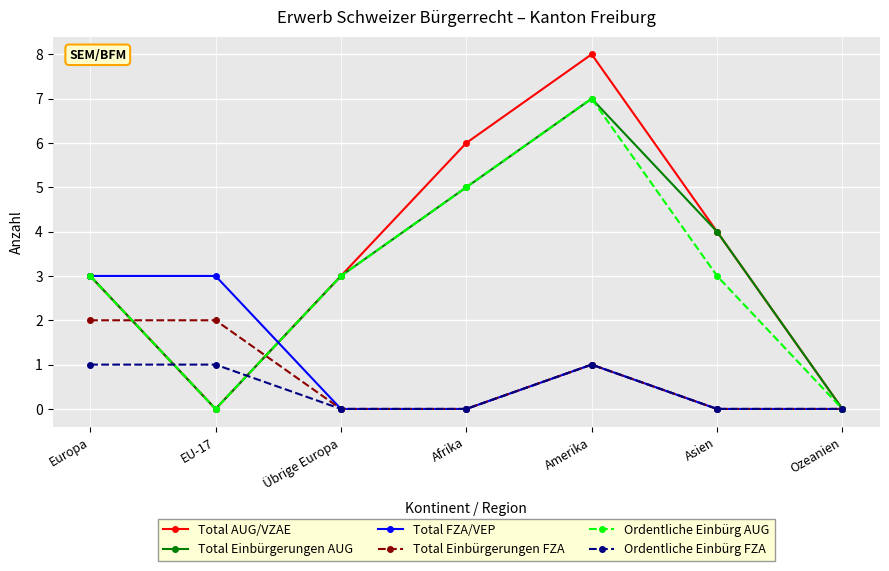

Where is the first local minimum for Ordentliche Einbürg AUG?

EU-17